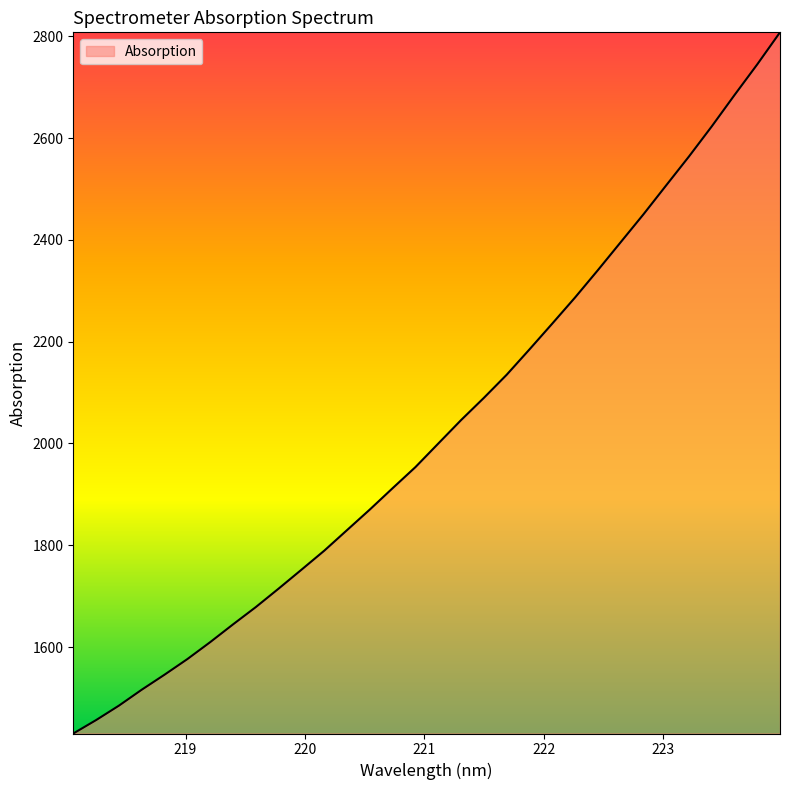

What is the difference between the maximum and minimum values?

1377.6